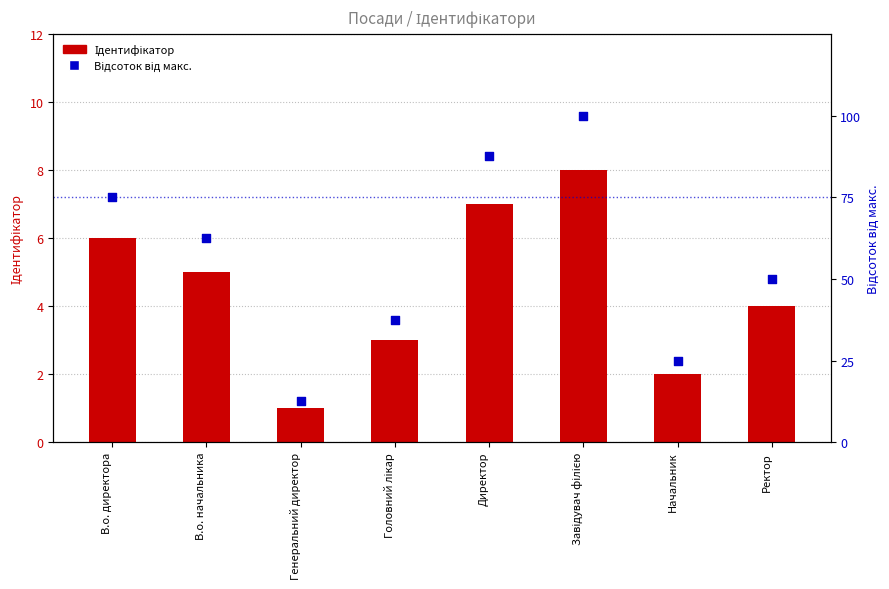

Which series has the largest total across all categories?

Відсоток від макс.